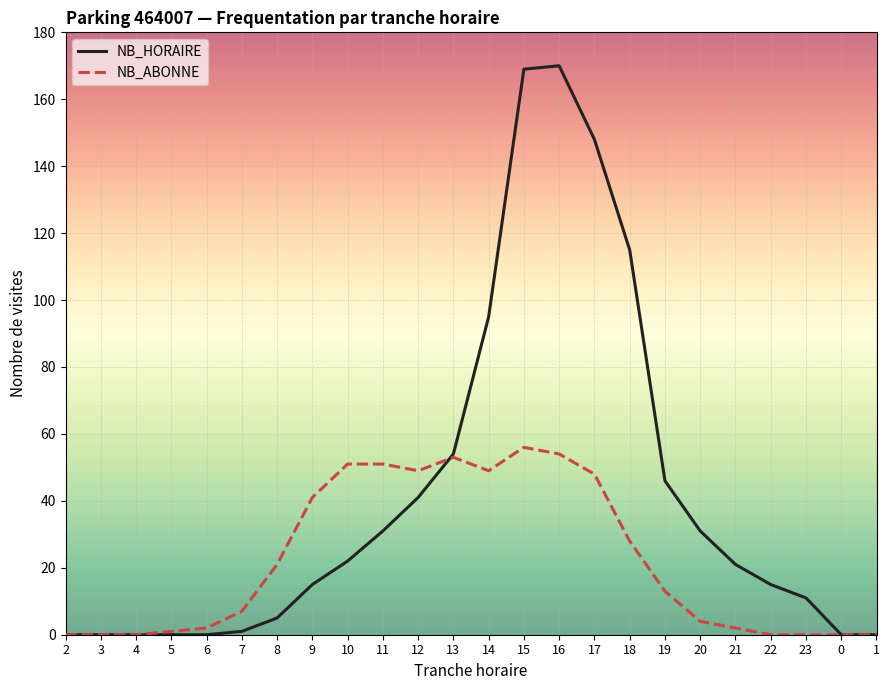

Reading left to right, transcribe all the data shown in this chart.

NB_HORAIRE: 0	0	0	0	0	1	5	15	22	31	41	54	95	169	170	148	115	46	31	21	15	11	0	0
NB_ABONNE: 0	0	0	1	2	7	21	41	51	51	49	53	49	56	54	48	28	13	4	2	0	0	0	0